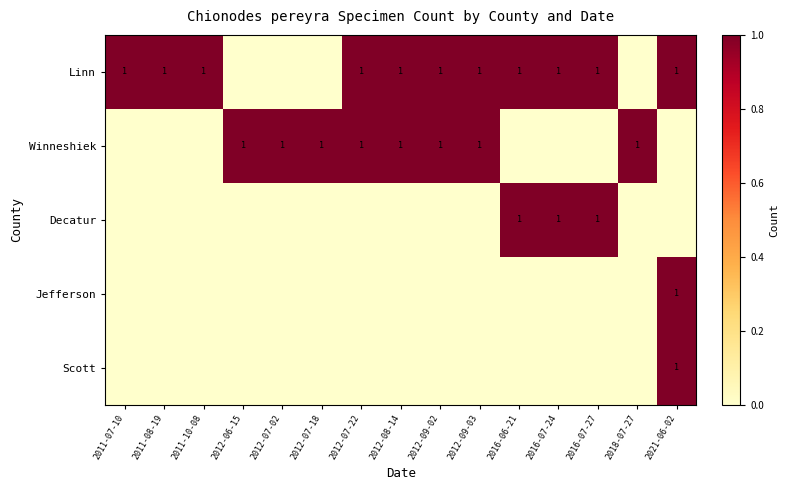

Is it true that Linn equals 1 at 2011-07-10?

True